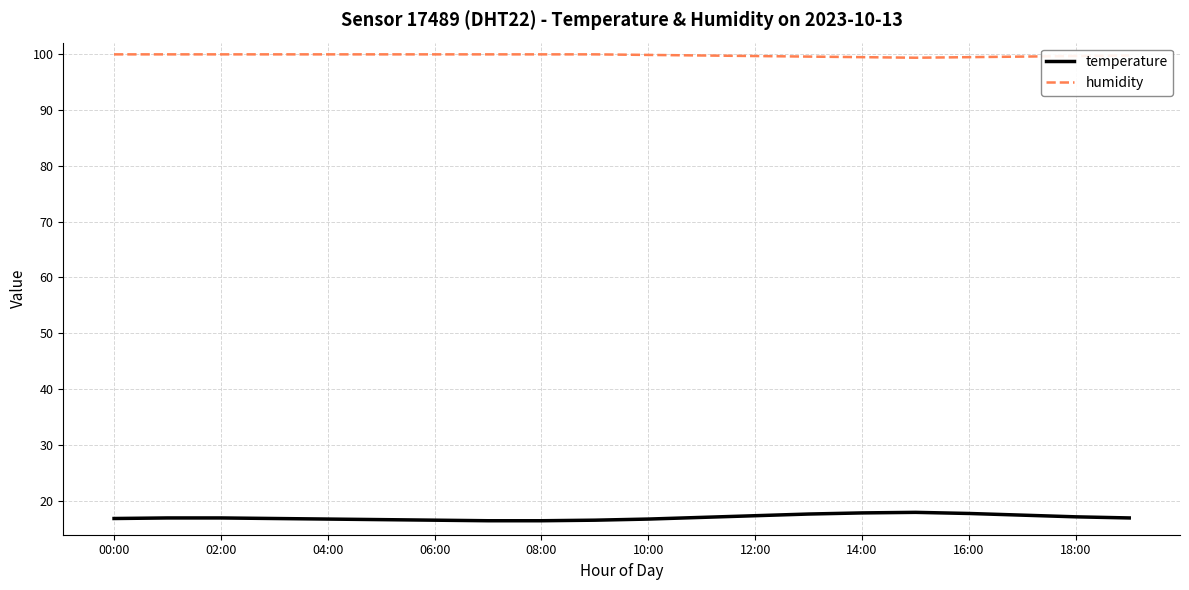

What are all the series names shown in the legend?

temperature, humidity